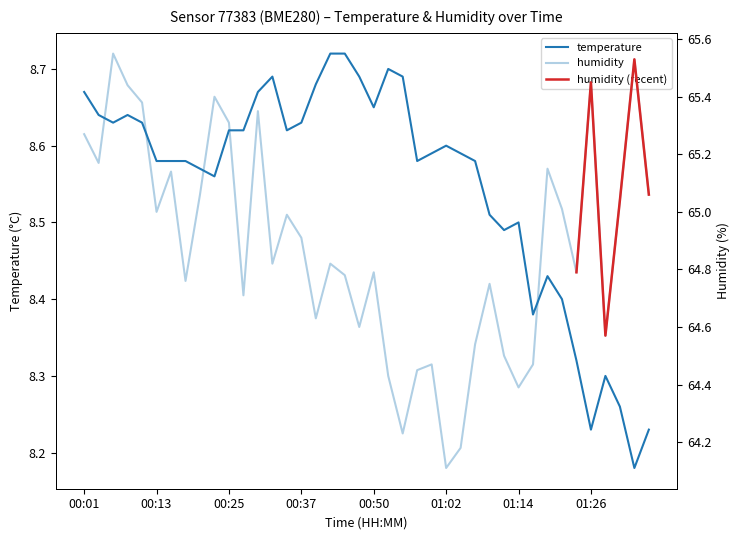

How many data points does each series have?

40